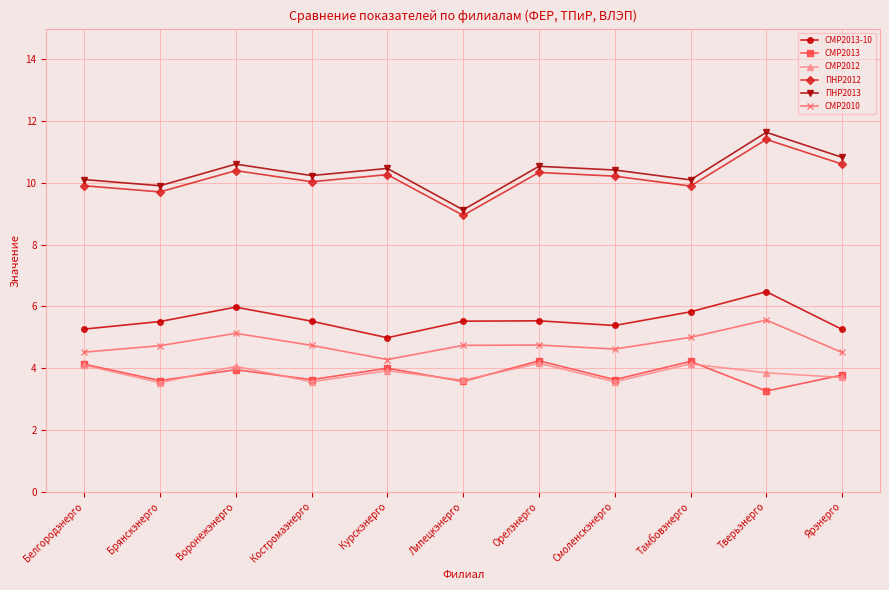

How many interior local valleys does the СМР2013-10 series have?

2